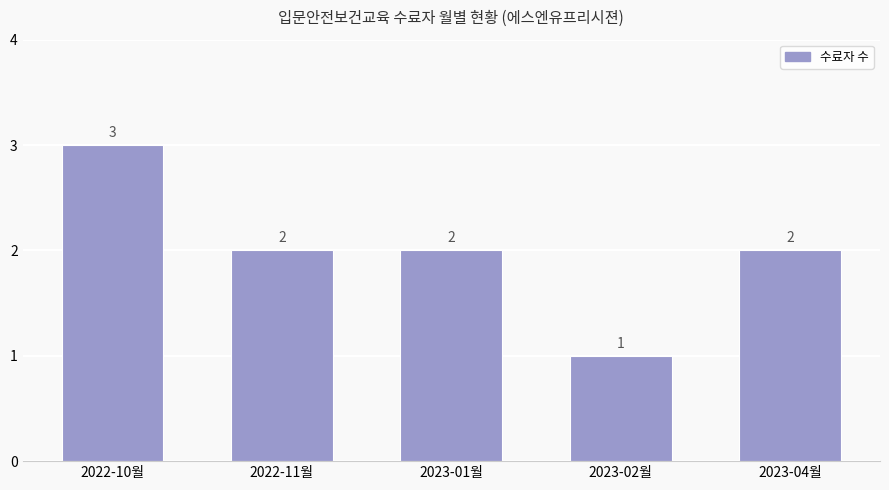

What is the sum of all values?

10